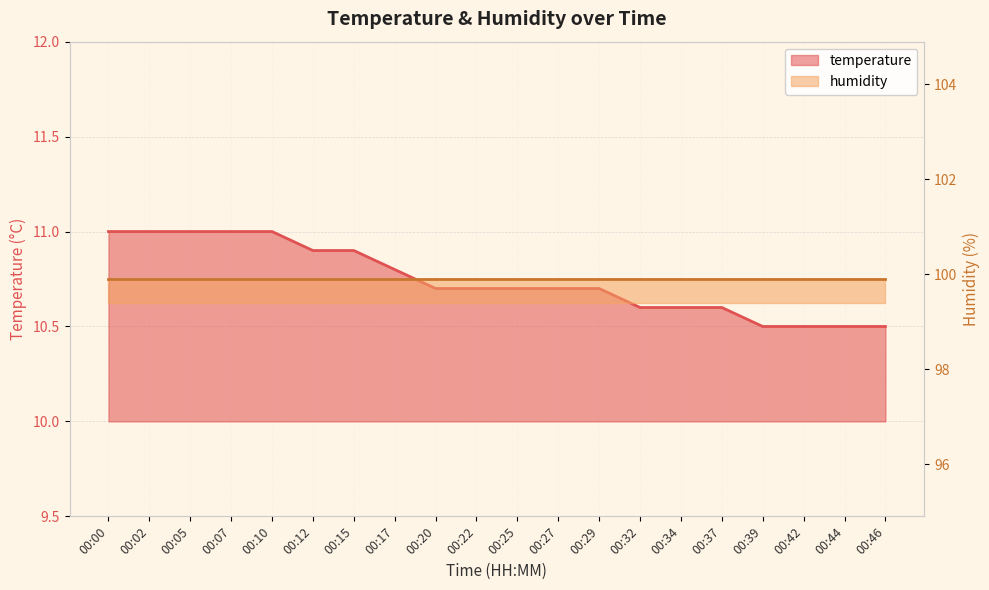

List the labels in order of value, smallest first.

00:39, 00:42, 00:44, 00:46, 00:32, 00:34, 00:37, 00:20, 00:22, 00:25, 00:27, 00:29, 00:17, 00:12, 00:15, 00:00, 00:02, 00:05, 00:07, 00:10